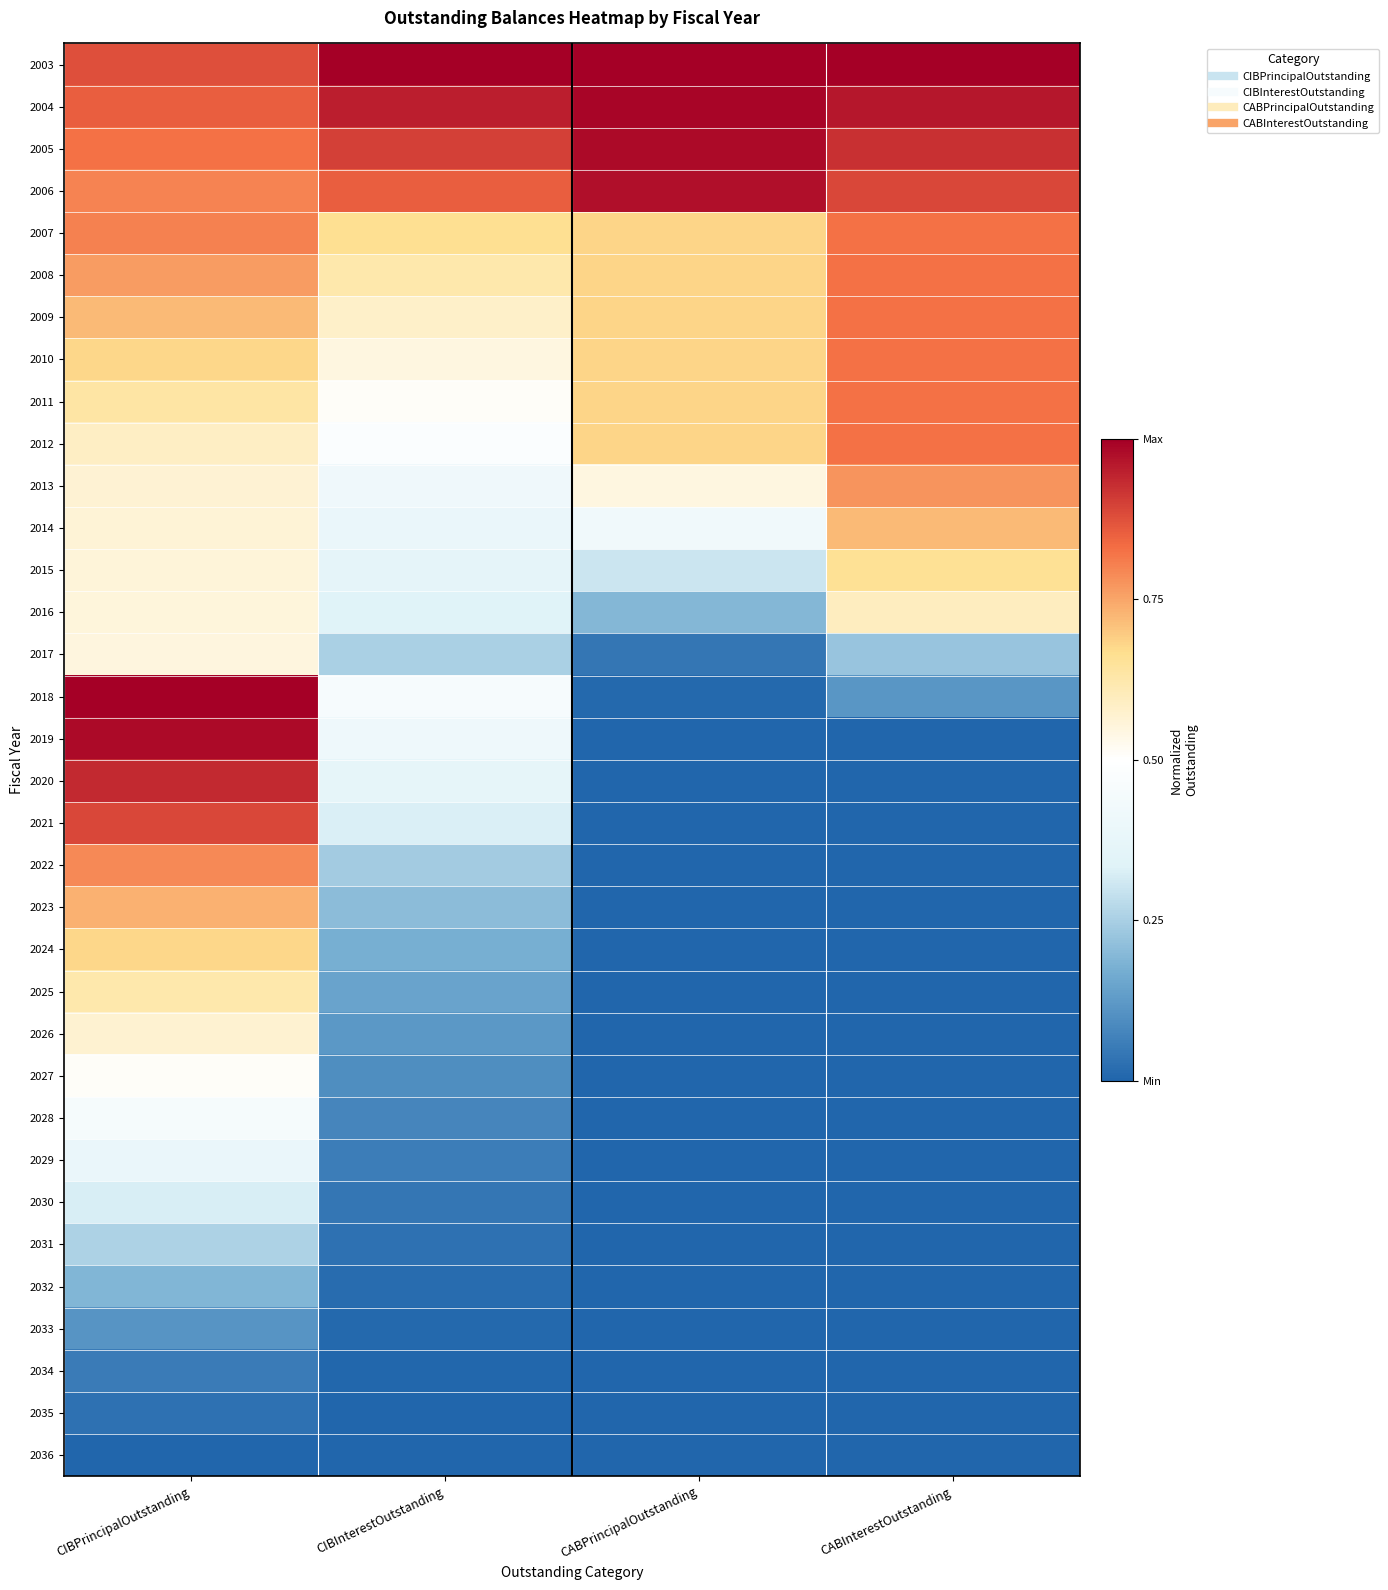

Which label corresponds to the largest value in the chart?

CIBInterestOutstanding